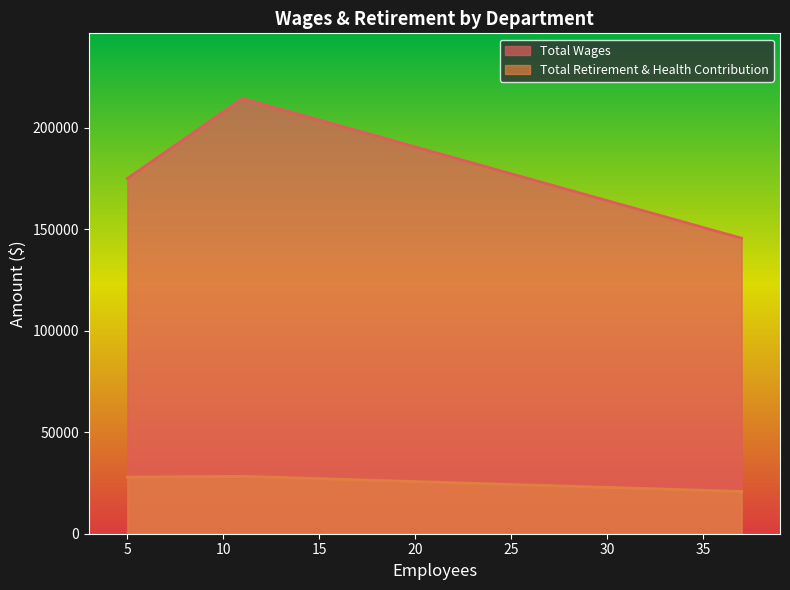

What is the minimum value shown in the chart?

20825